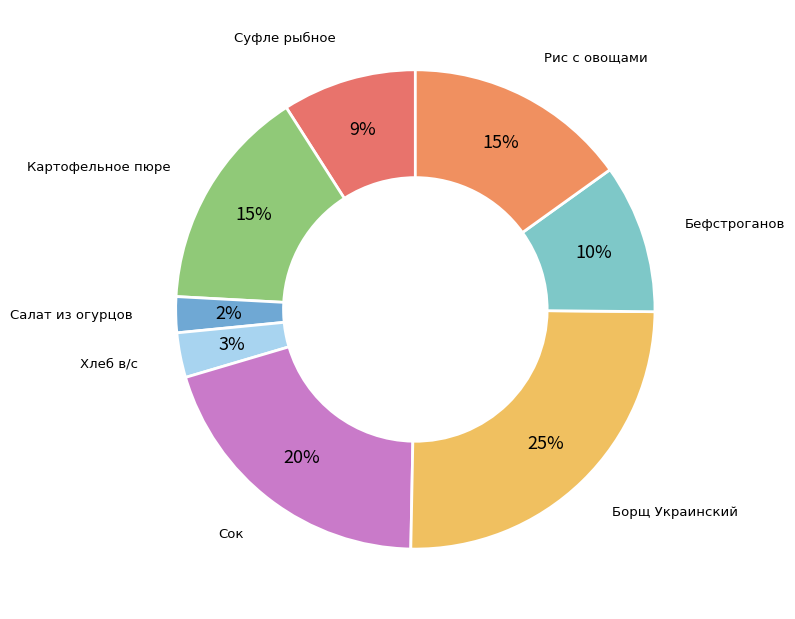

How many slices are in this pie chart?

8